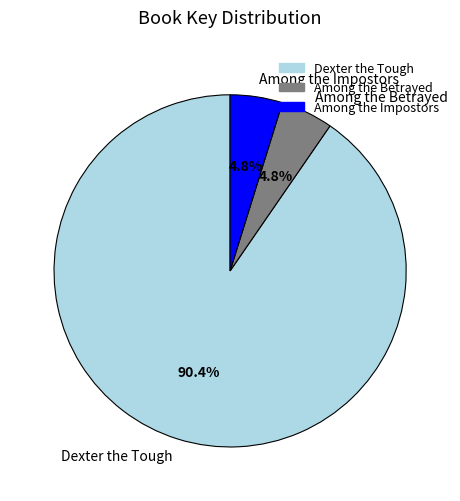

To the nearest percent, what is the difference between the Among the Impostors and Dexter the Tough slice percentages?

86%